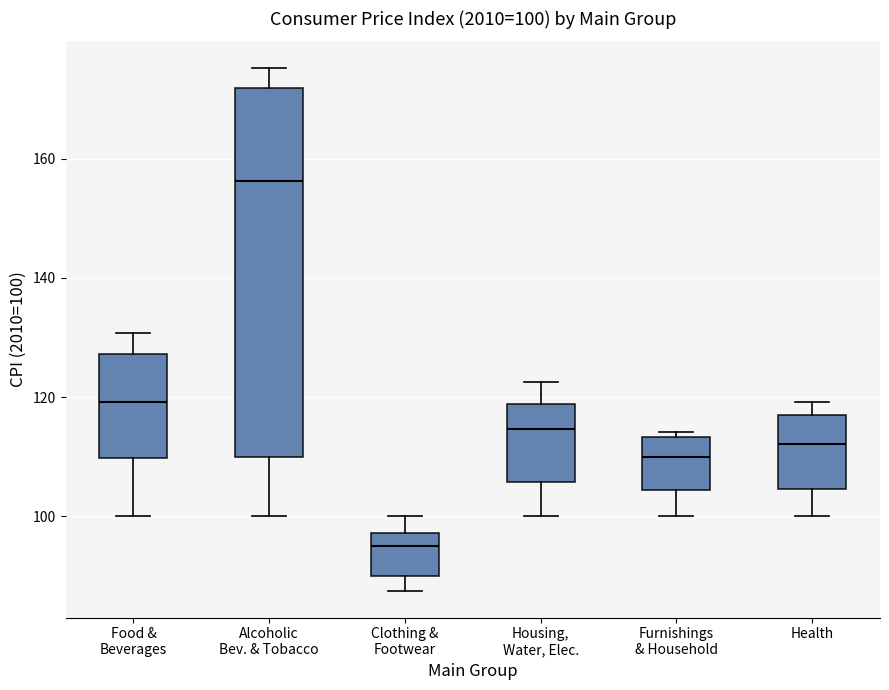

Comparing the boxes themselves (not the whiskers), which one is the tallest?

Alcoholic Bev. & Tobacco